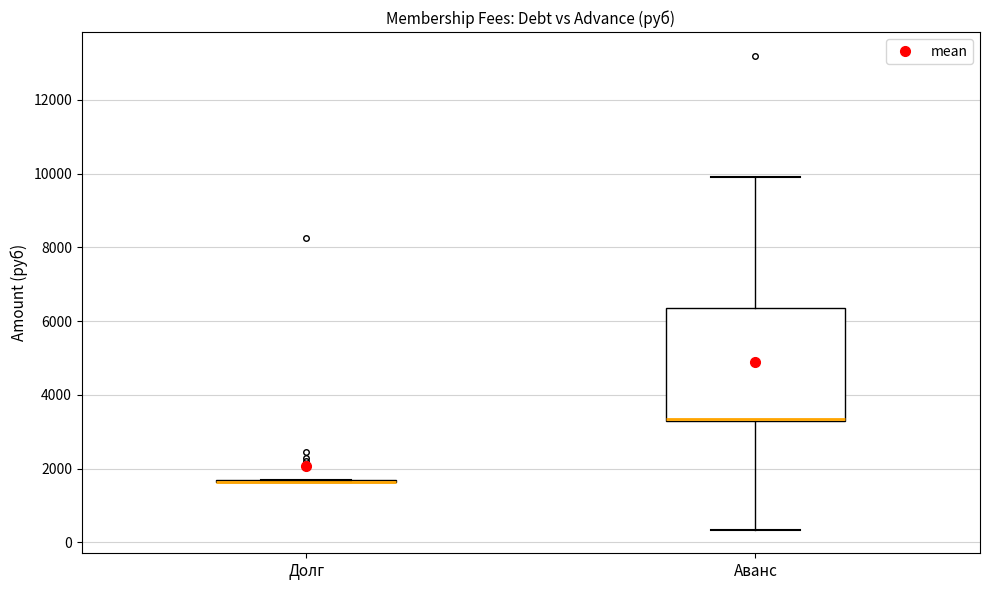

Where is the lower edge of the box for Аванс on the y-axis? The values are not printed on the chart, so give them approximately, as read against the axis.

3400